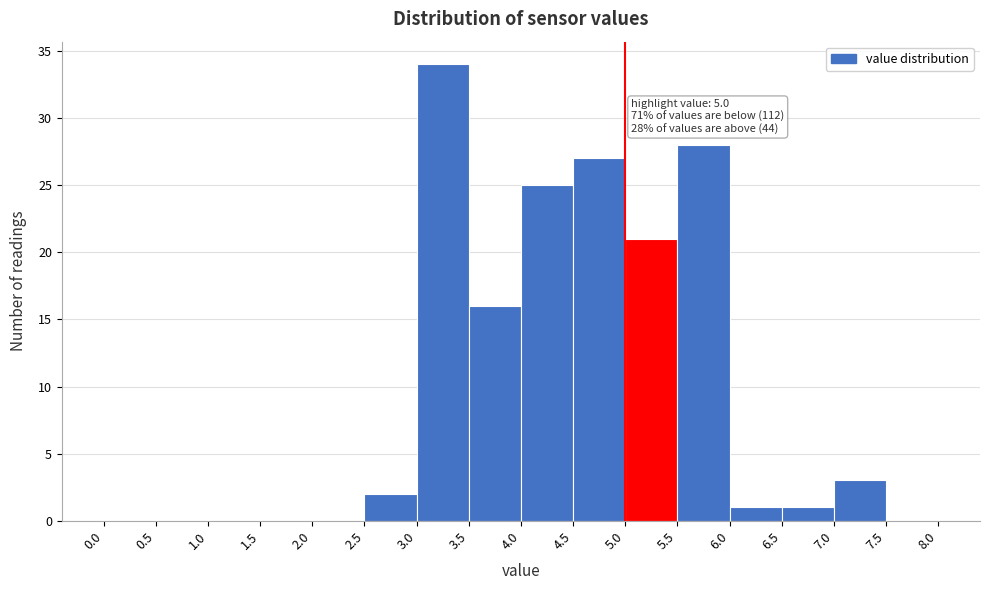

Which range on the x-axis has the tallest bar?

3.0 to 3.5